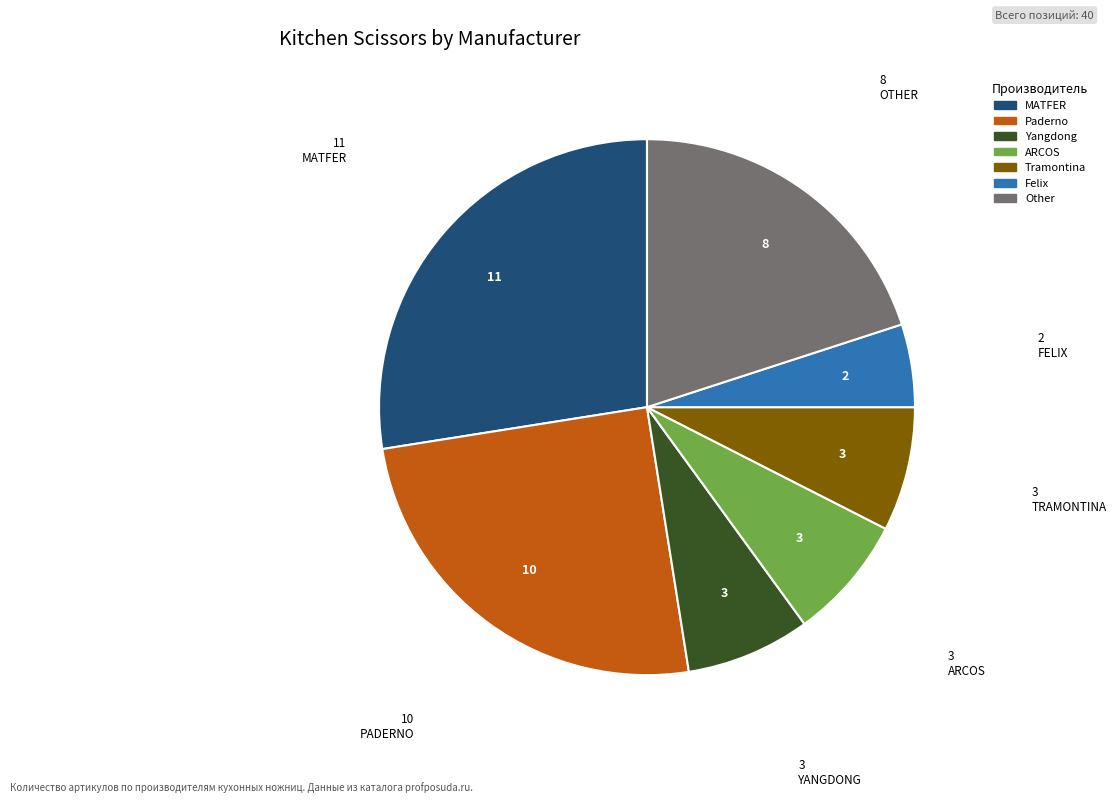

Is Paderno the majority of the pie?

No